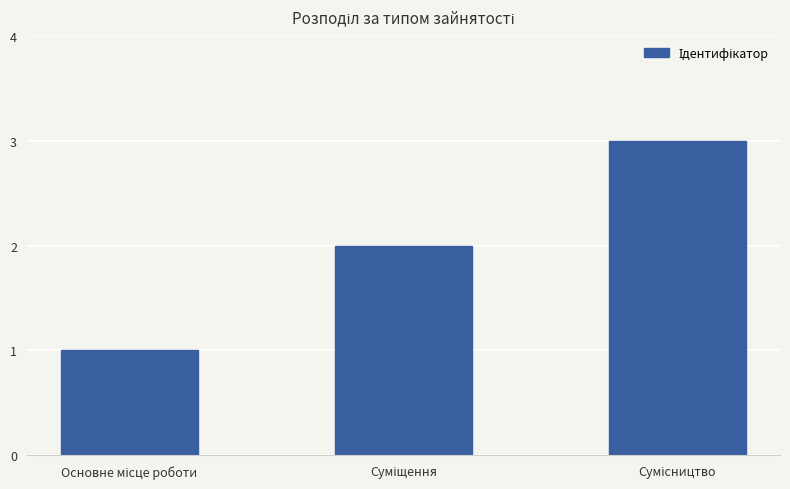

What is the greatest value displayed?

3